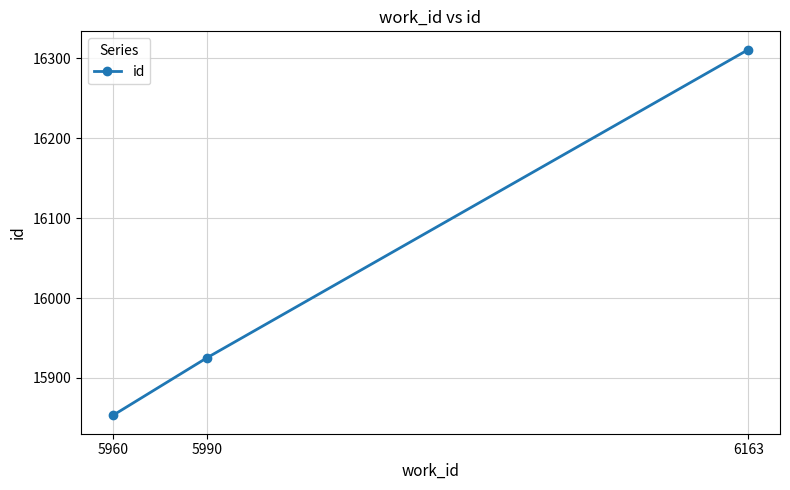

The value at 5990 is 6888. True or false?

False